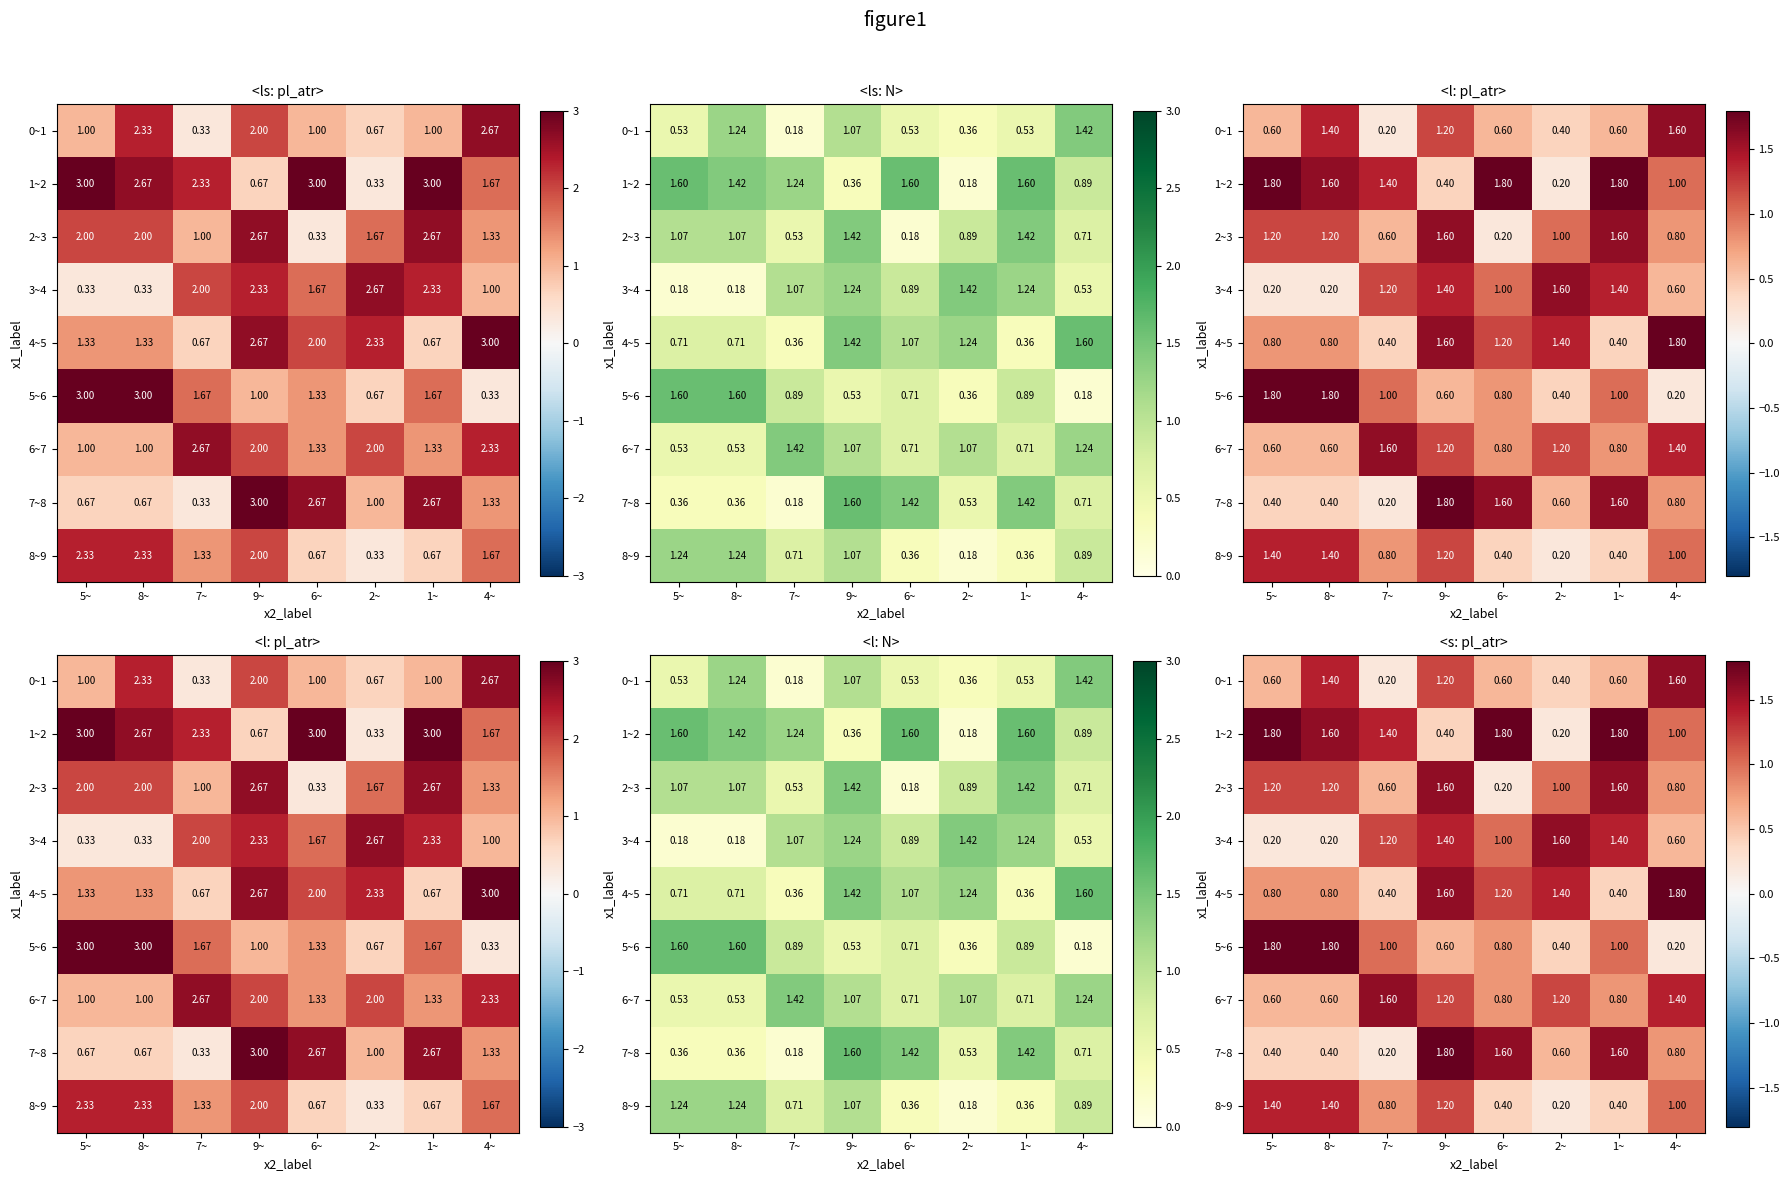

At how many categories does at least one series exceed 1?

8